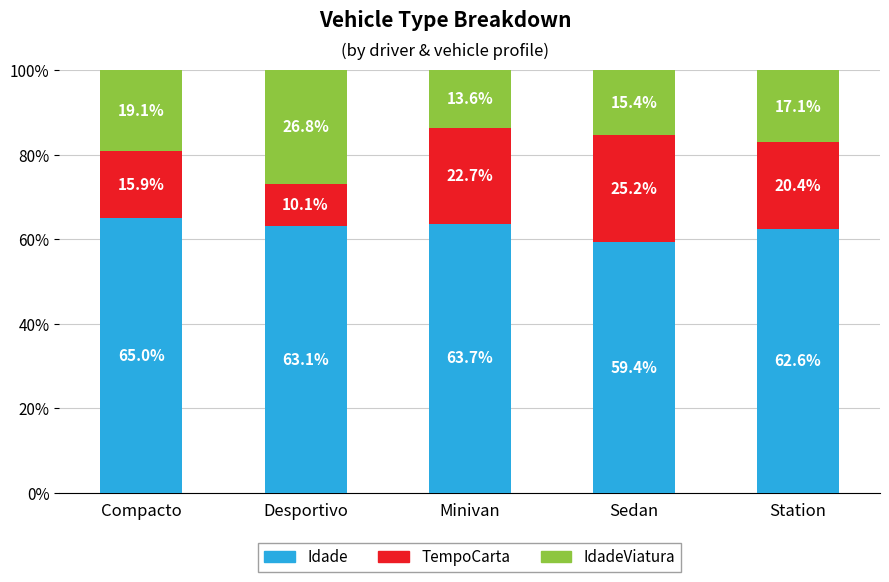

What is the sum of all Idade values?

313.8